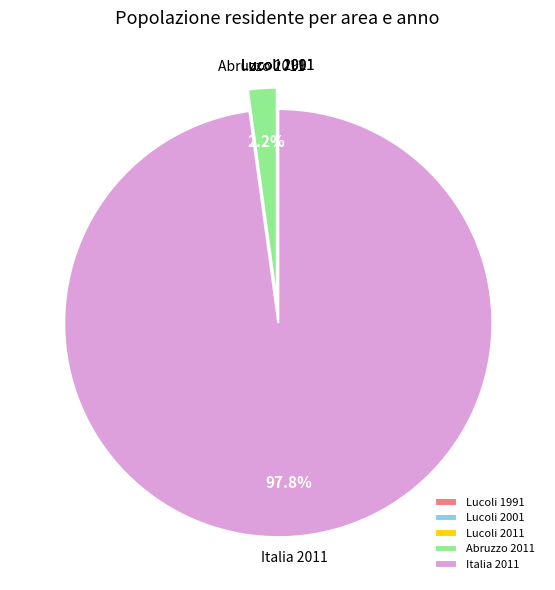

Does any single category account for the majority?

Yes